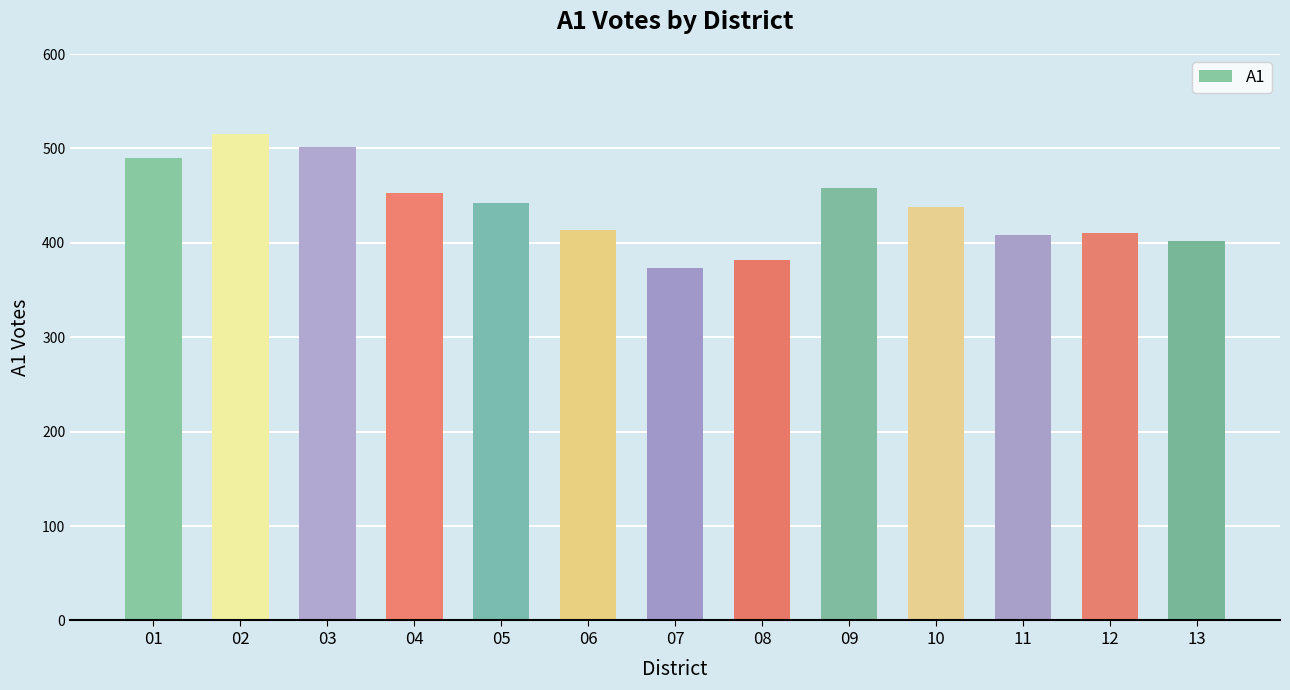

Approximately how many times larger is the value at 07 compared to 01?

0.8